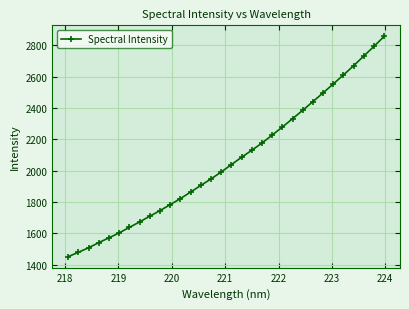

What is the value of the 28th point from the left?

2610.8